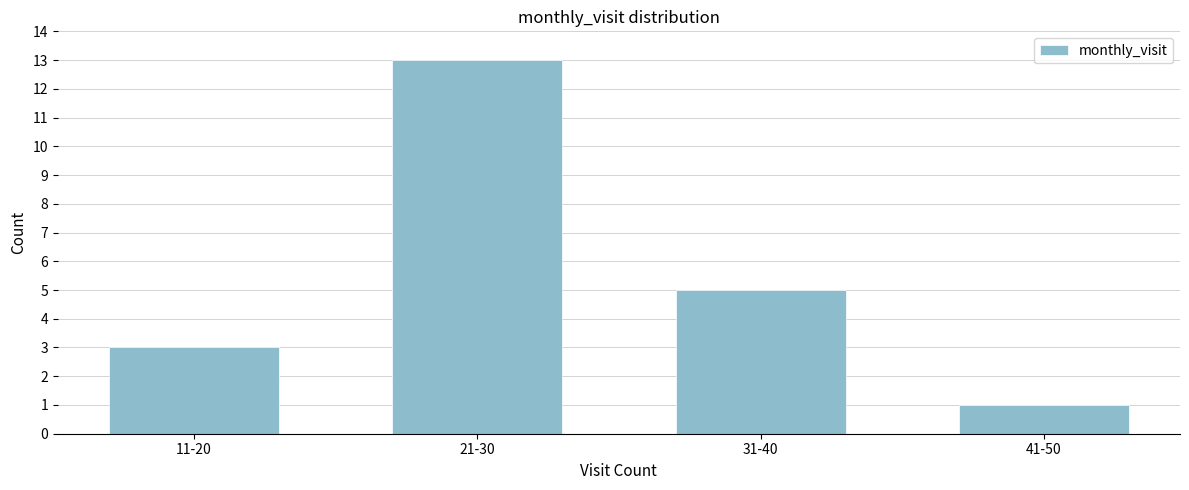

Reading right to left, extract all data points from this chart.

1	5	13	3